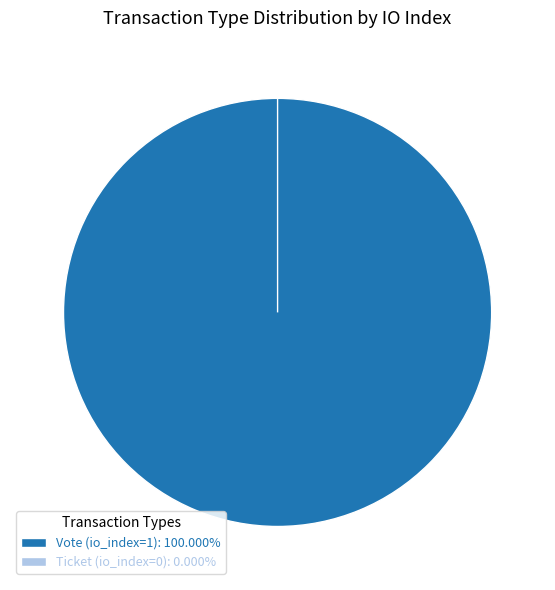

Does any single category account for the majority?

Yes